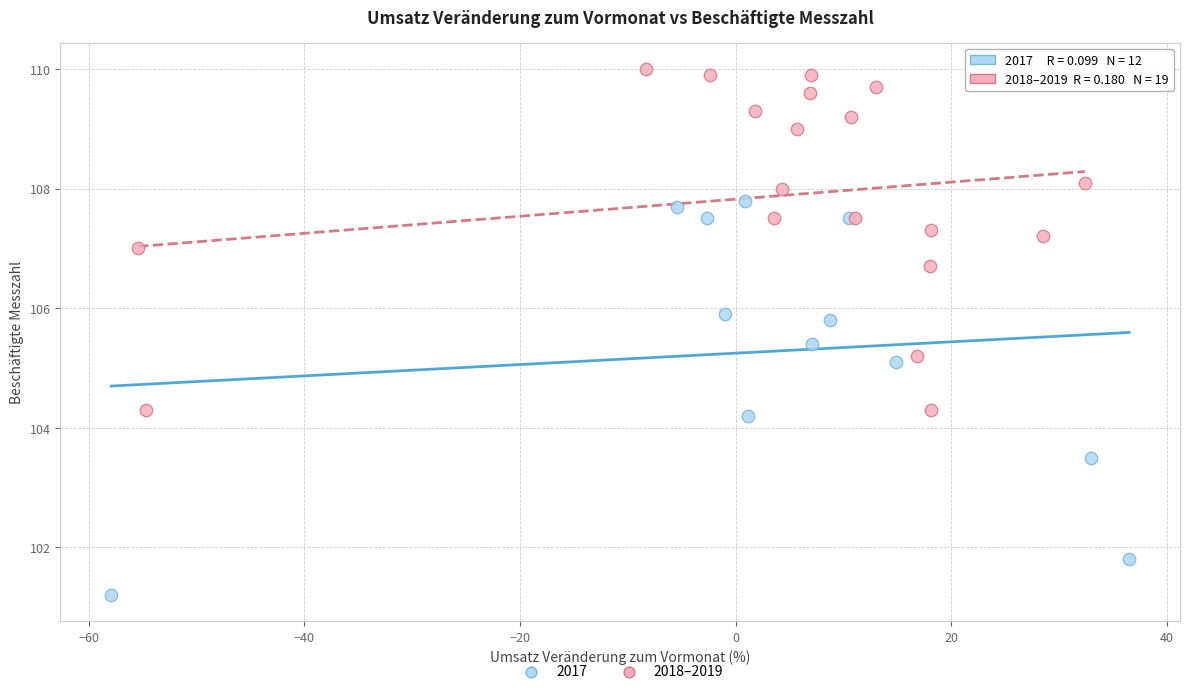

Which series reaches the maximum Y coordinate?

2018–2019